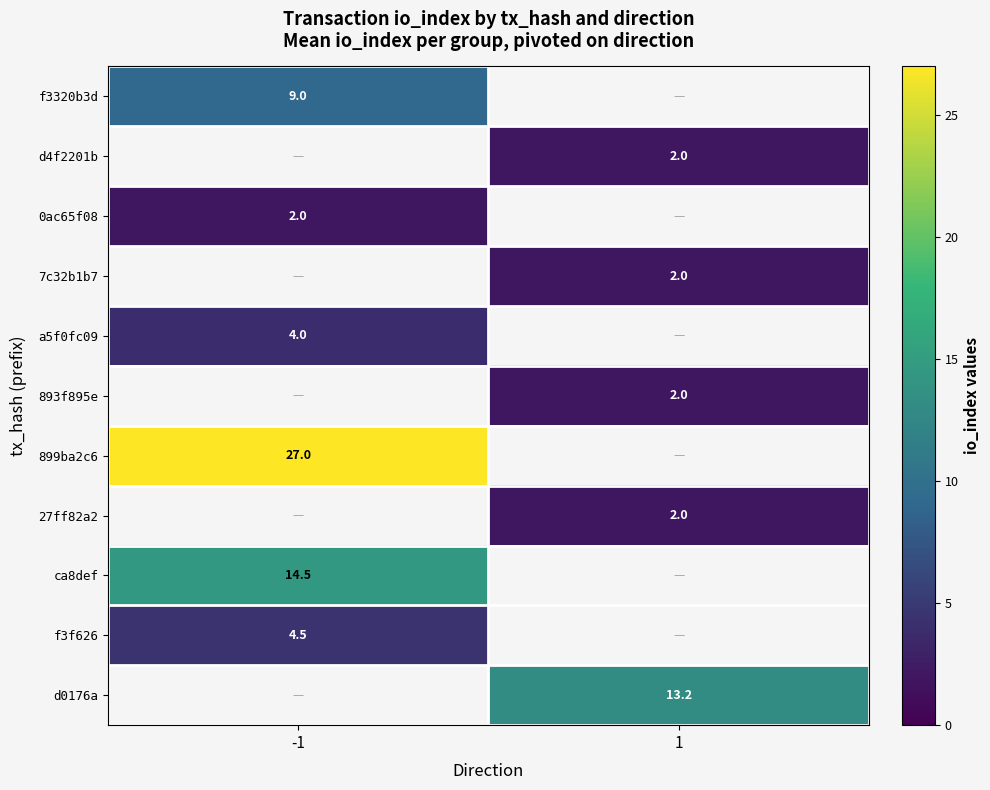

The value of a5f0fc09 at -1 is 4.0. True or false?

True